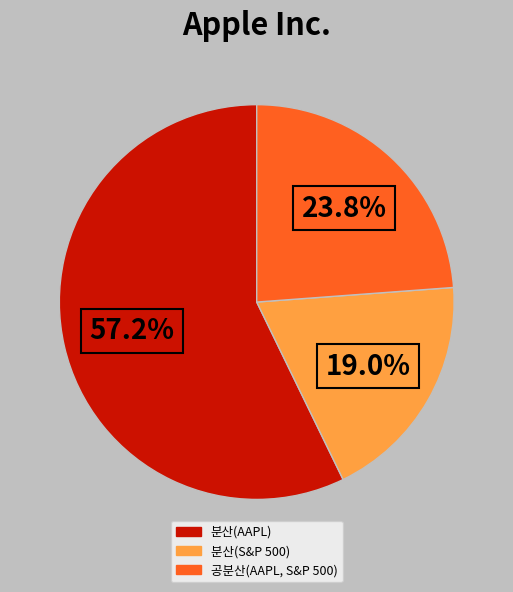

Combined, what portion of the pie is 공분산(AAPL, S&P 500) and 분산(AAPL)?

81.0%